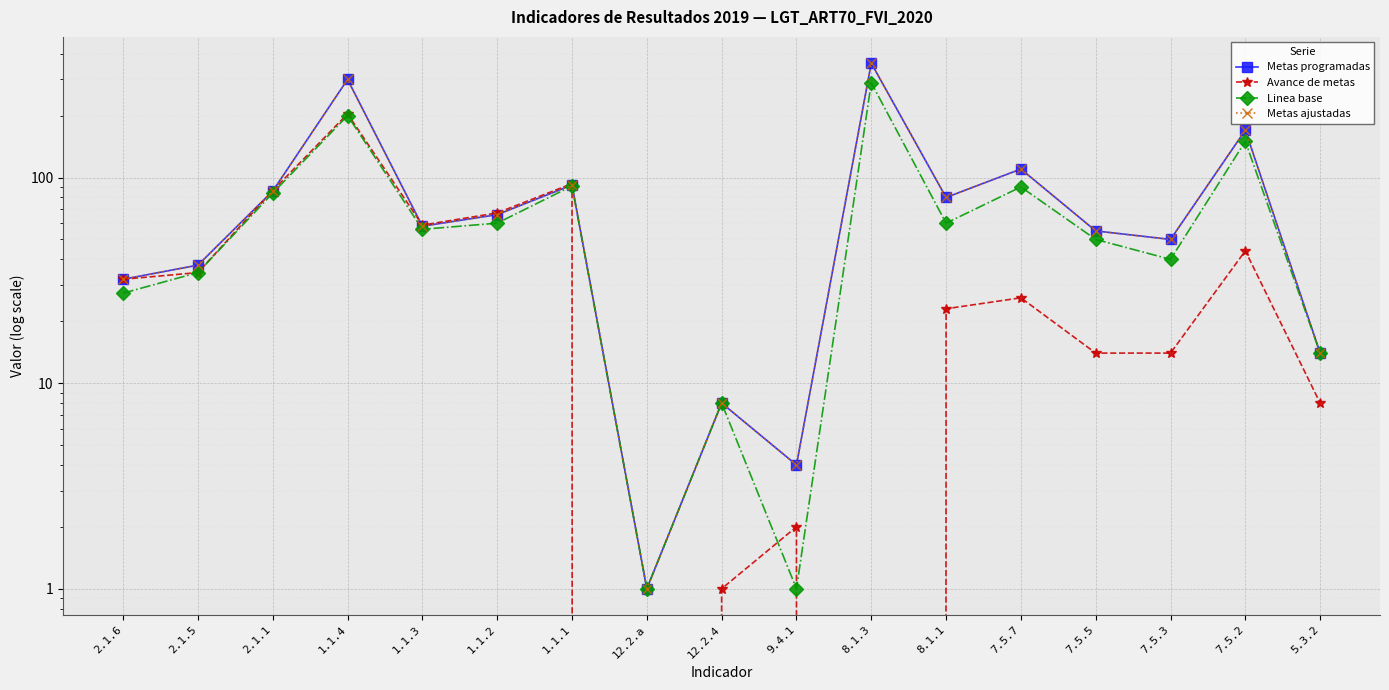

Rank the categories by Linea base value from lowest to highest.

12.2.a, 9.4.1, 12.2.4, 5.3.2, 2.1.6, 2.1.5, 7.5.3, 7.5.5, 1.1.3, 1.1.2, 8.1.1, 2.1.1, 7.5.7, 1.1.1, 7.5.2, 1.1.4, 8.1.3